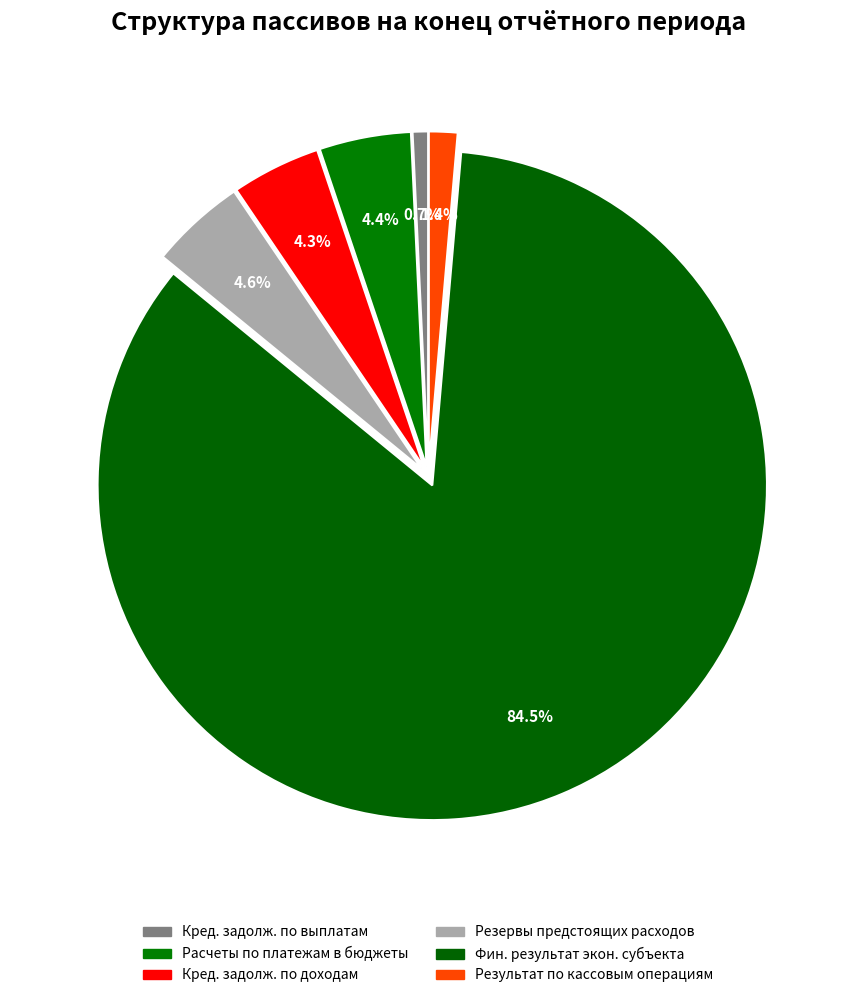

Does any single category account for the majority?

Yes